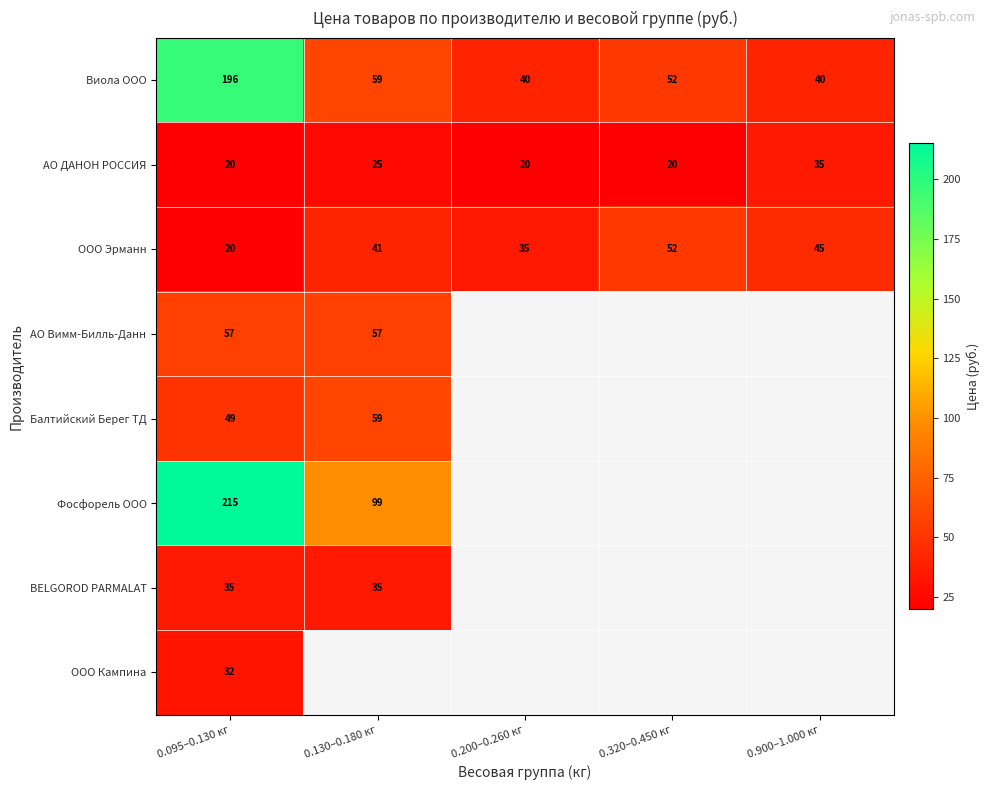

What is the difference between the maximum and minimum values in the Виола ООО series?

156